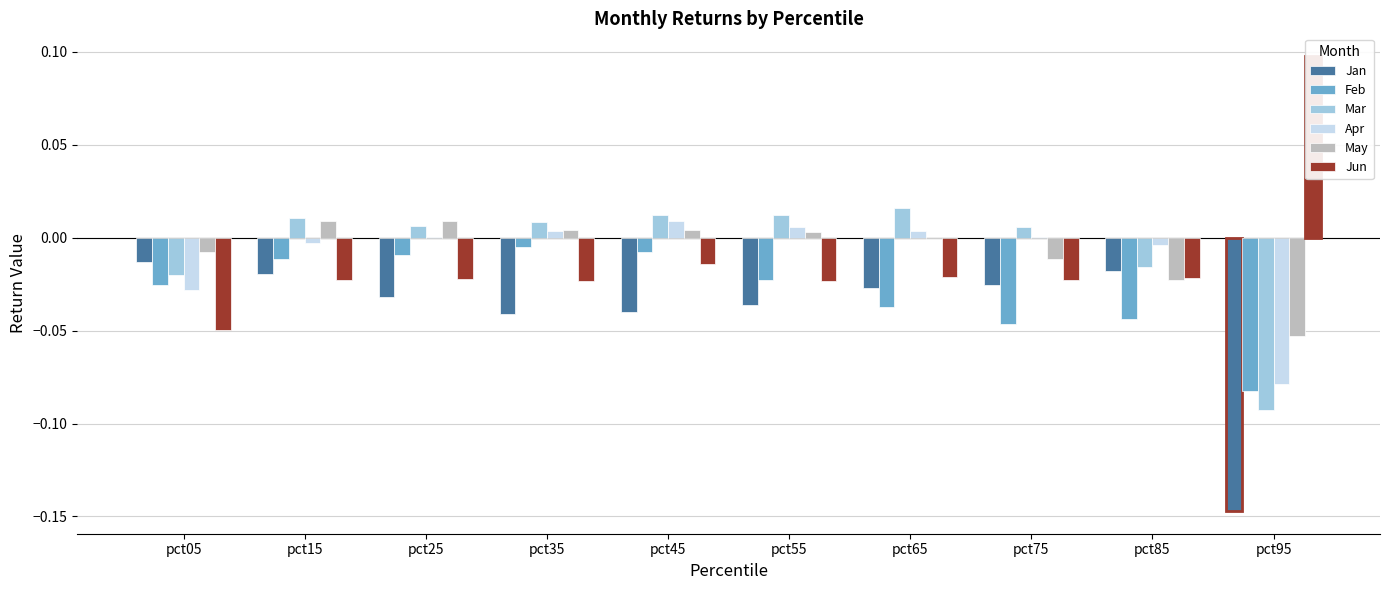

How many bars are there in each group?

6